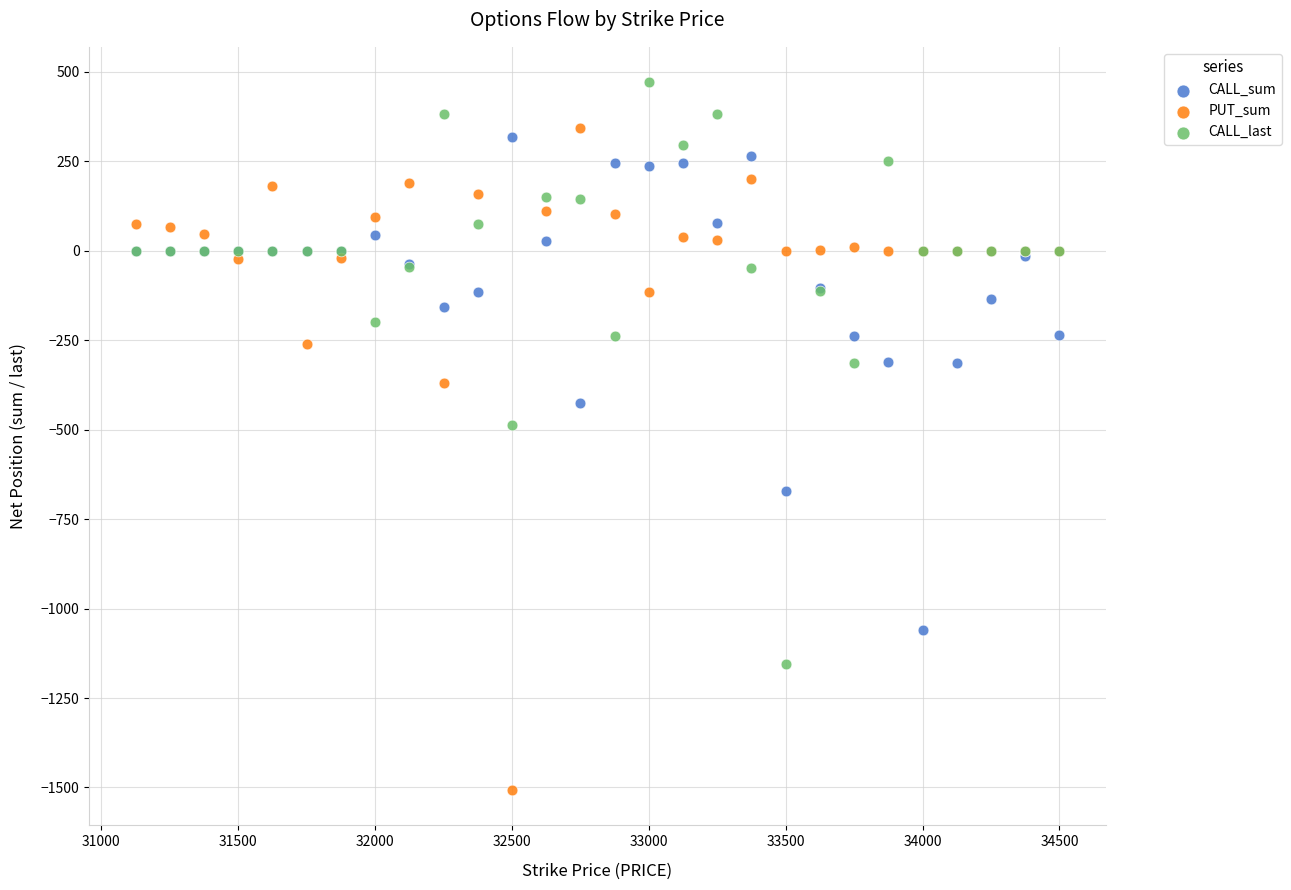

Which series has the widest spread of Y values?

PUT_sum